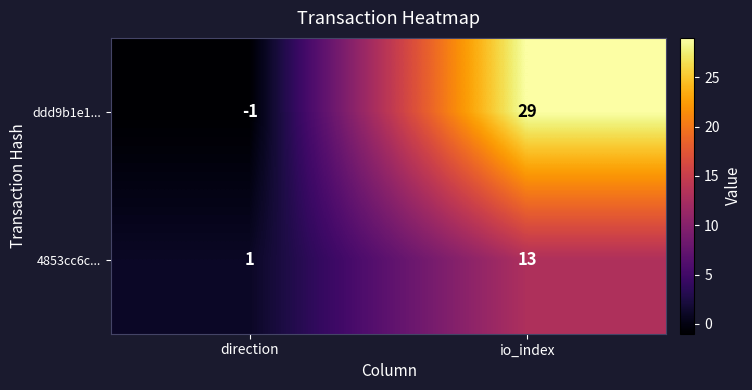

The 4853cc6c... series shows 13 at io_index. True or false?

True